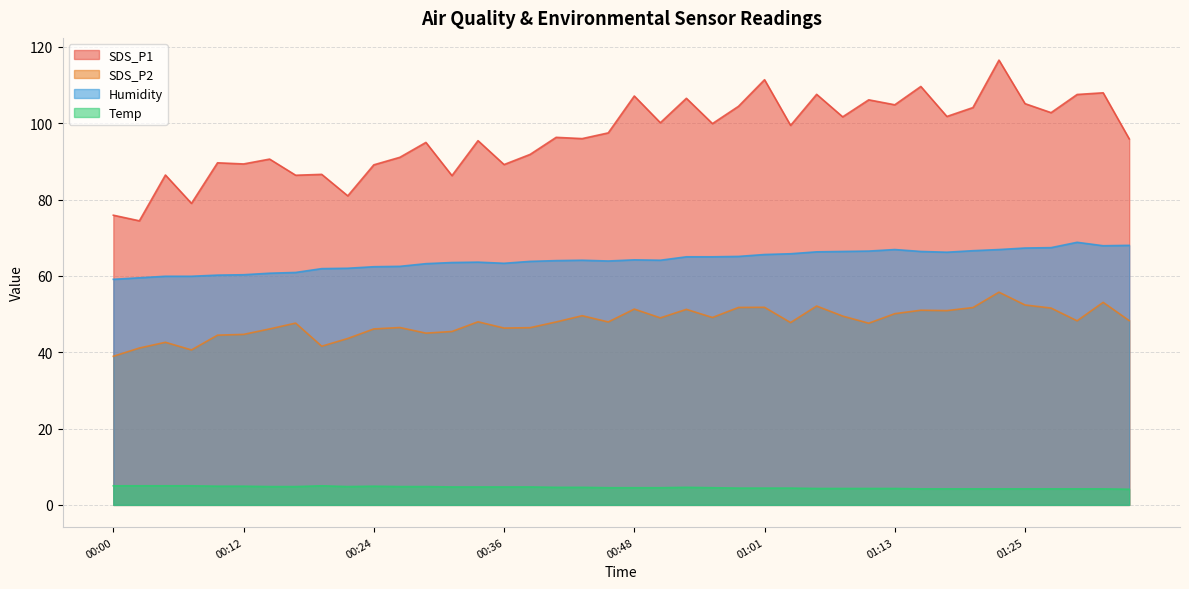

What is the difference between the maximum and minimum values in the SDS_P2 series?

16.8